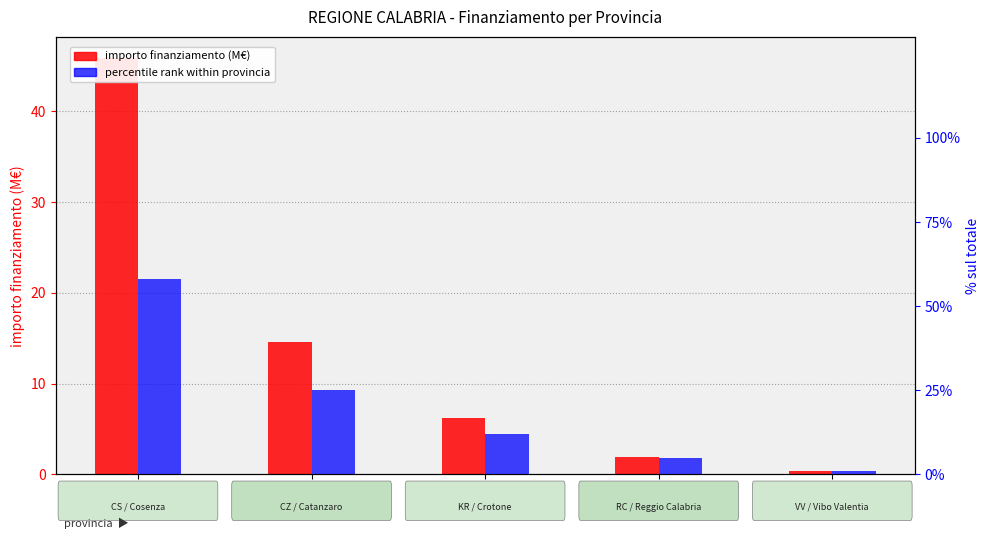

Which series has the largest total across all categories?

percentile rank within provincia